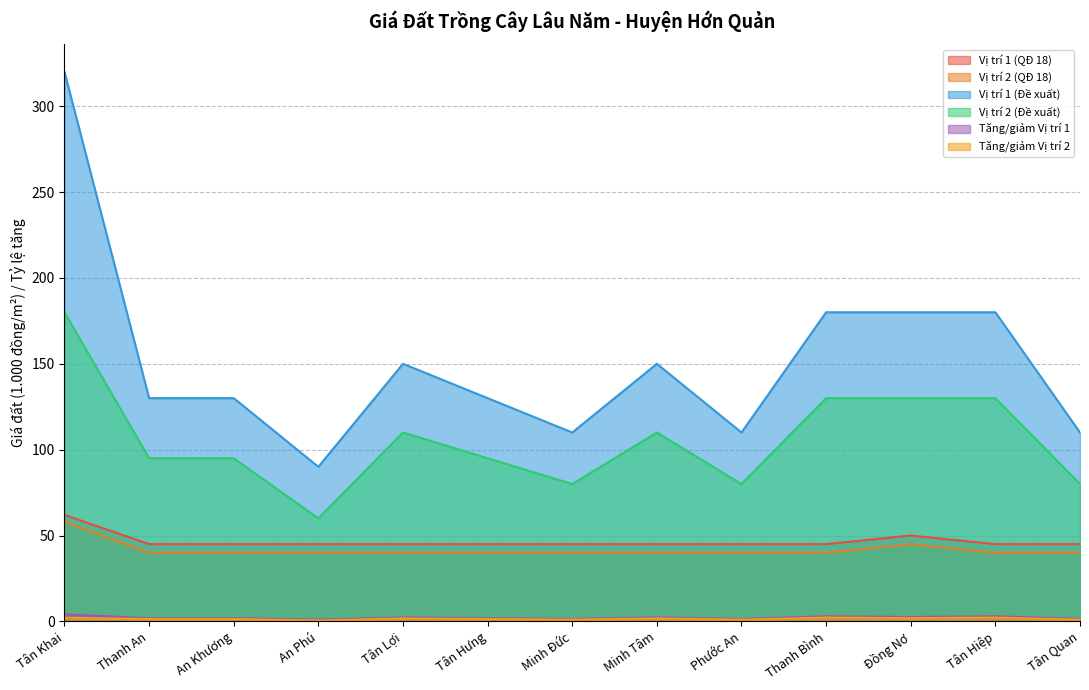

Where is Tăng/giảm Vị trí 1 nearest to the value 2?

Thanh An